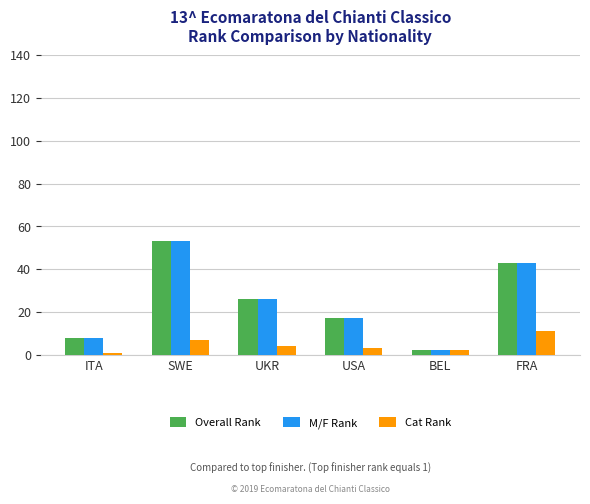

What is the spread (max minus min) of values at USA?

14